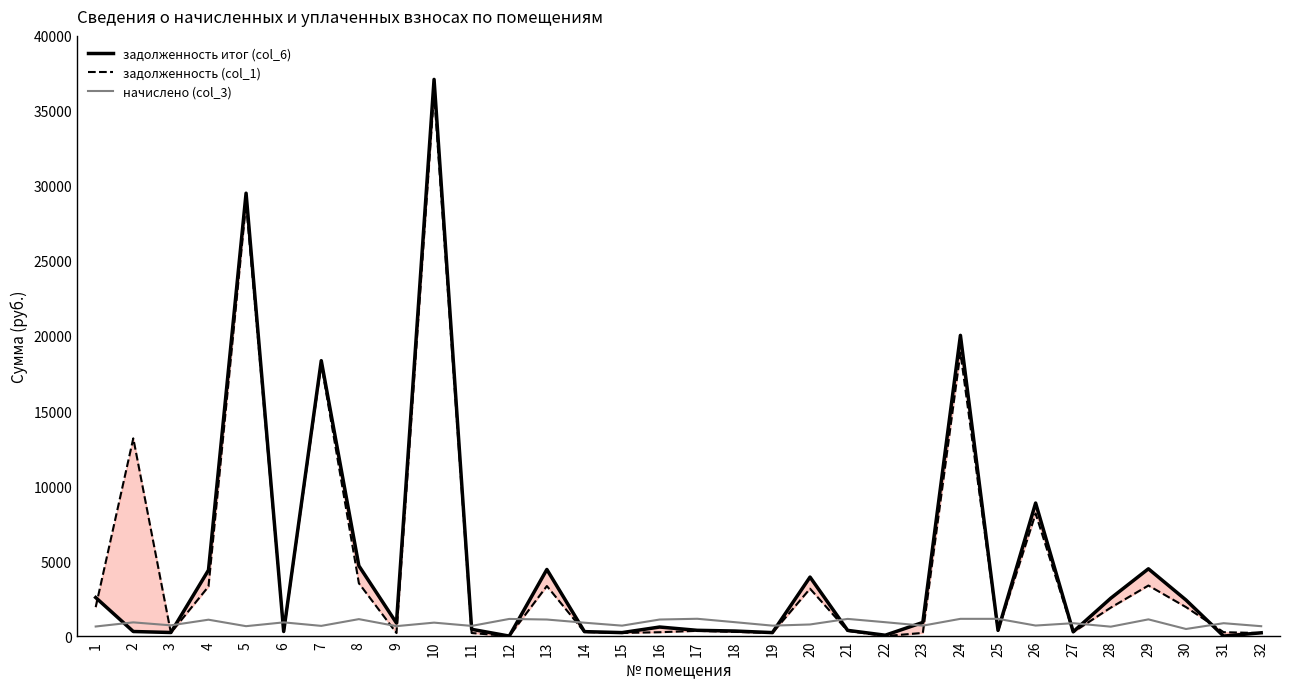

What is the difference between the maximum and minimum values in the задолженность итог (col_6) series?

37098.8